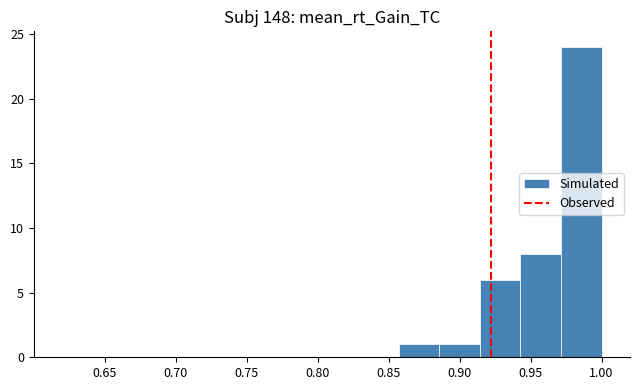

What is the greatest value displayed?

24